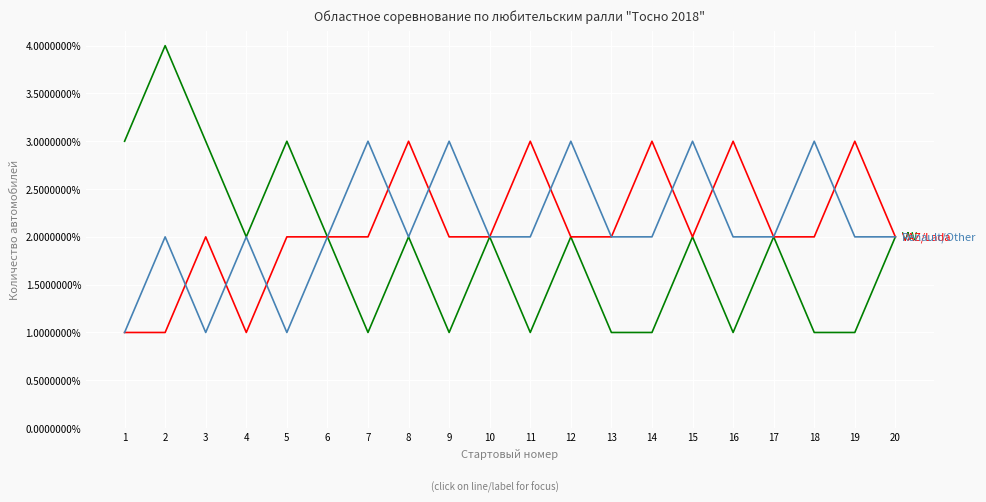

What is the maximum value shown in the chart?

4